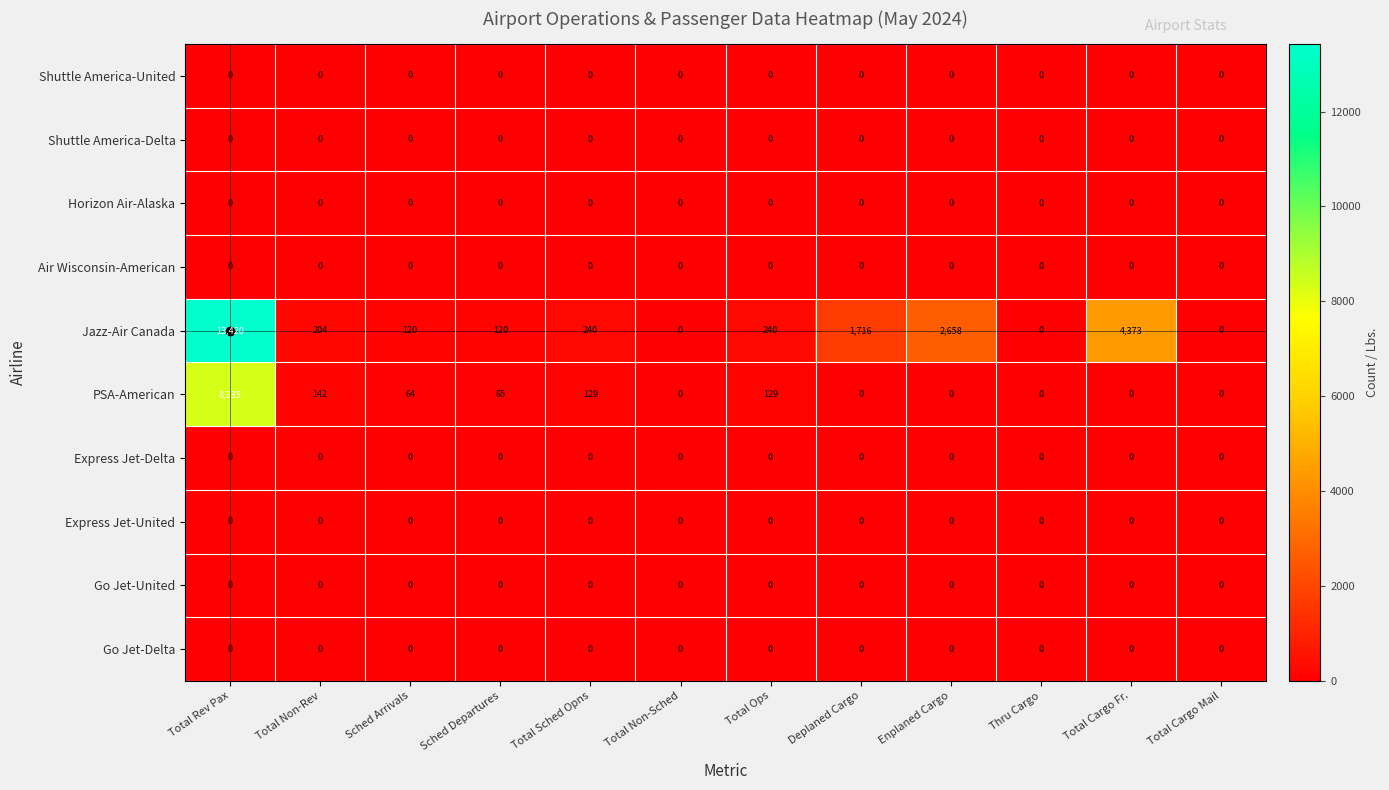

Which series has the largest total across all categories?

Jazz-Air Canada